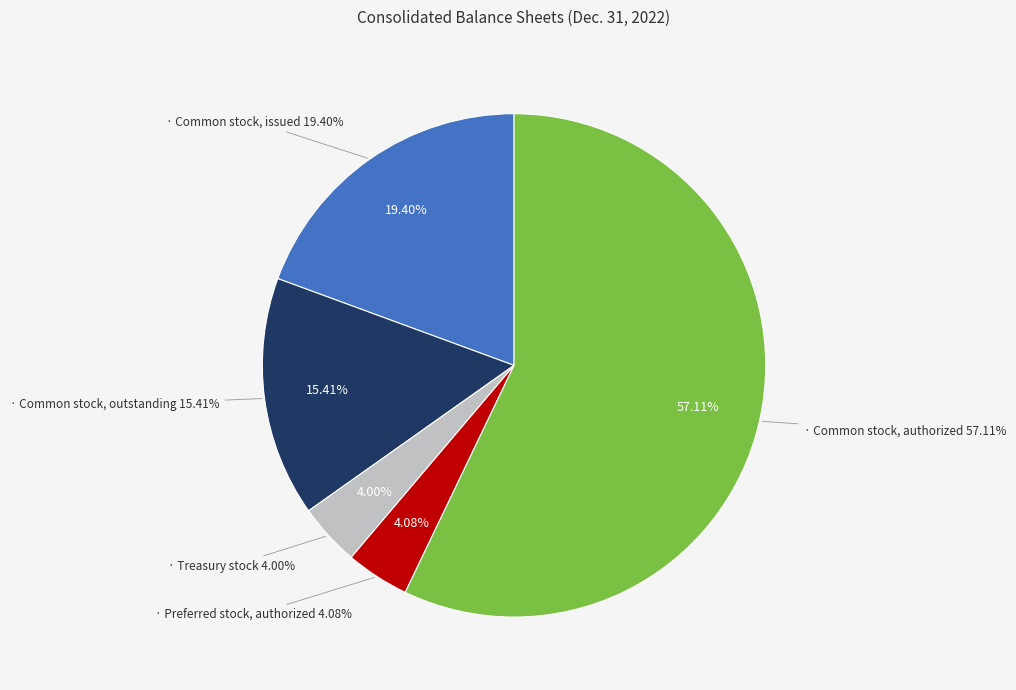

To the nearest percent, what is the average slice percentage?

20%